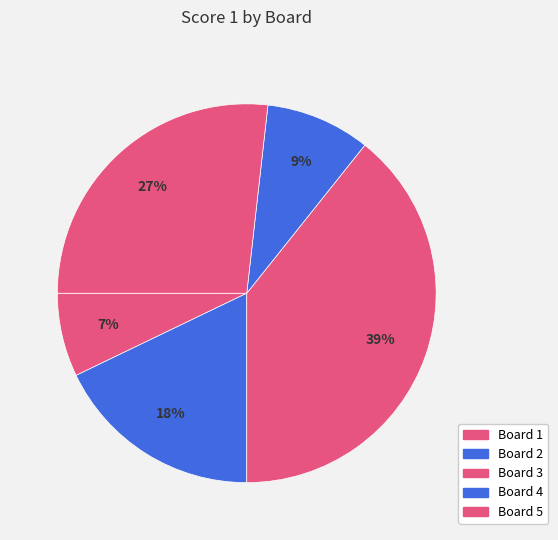

True or false: Board 5 accounts for 15% of the total.

False